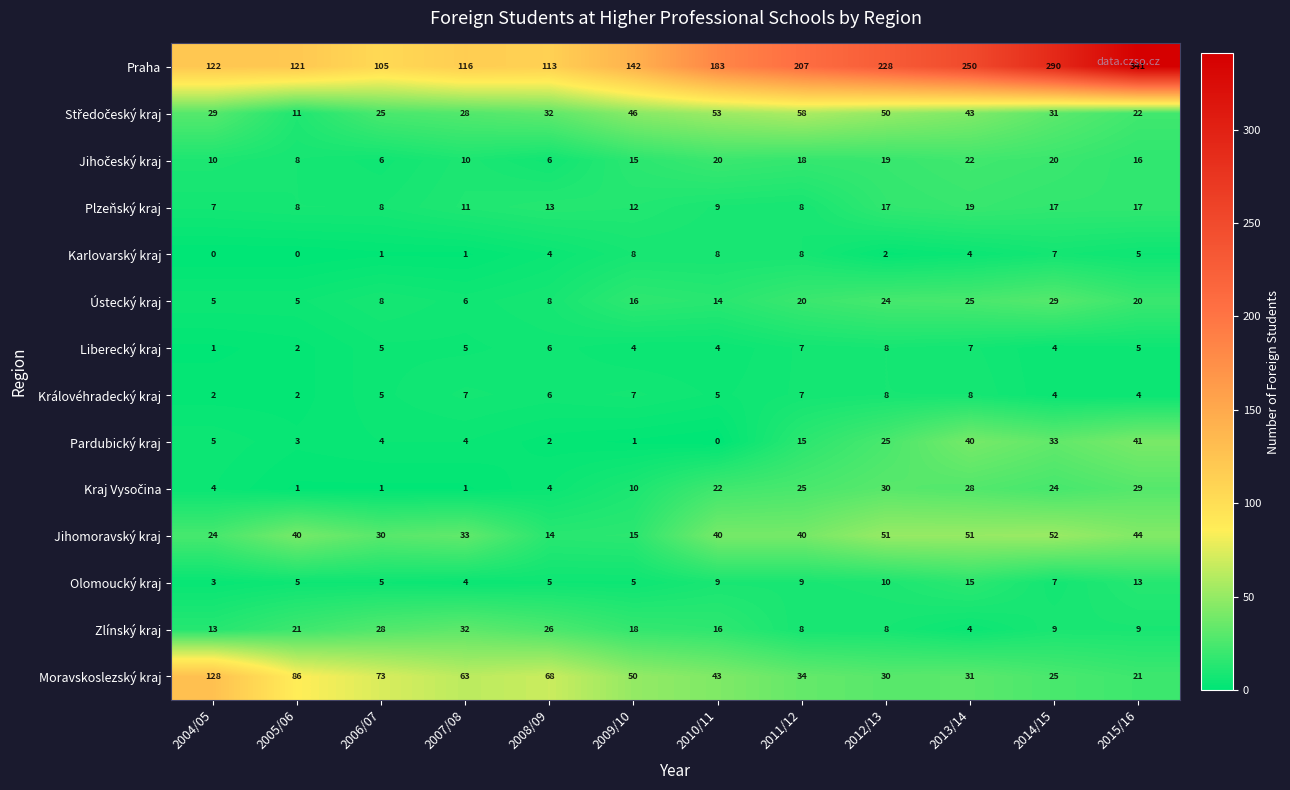

How many data points does each series have?

12